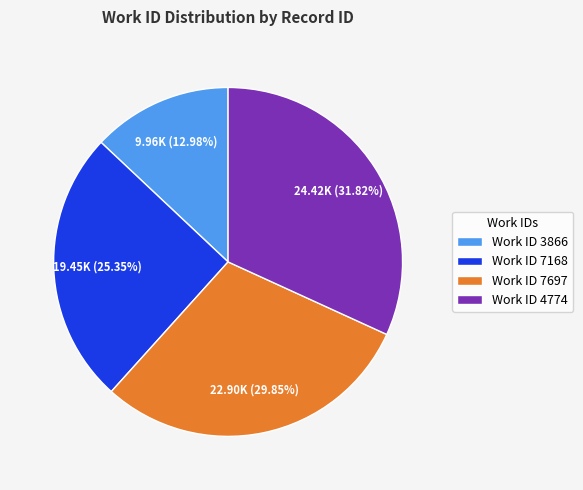

Which has a higher value, Work ID 3866 or Work ID 7697?

Work ID 7697